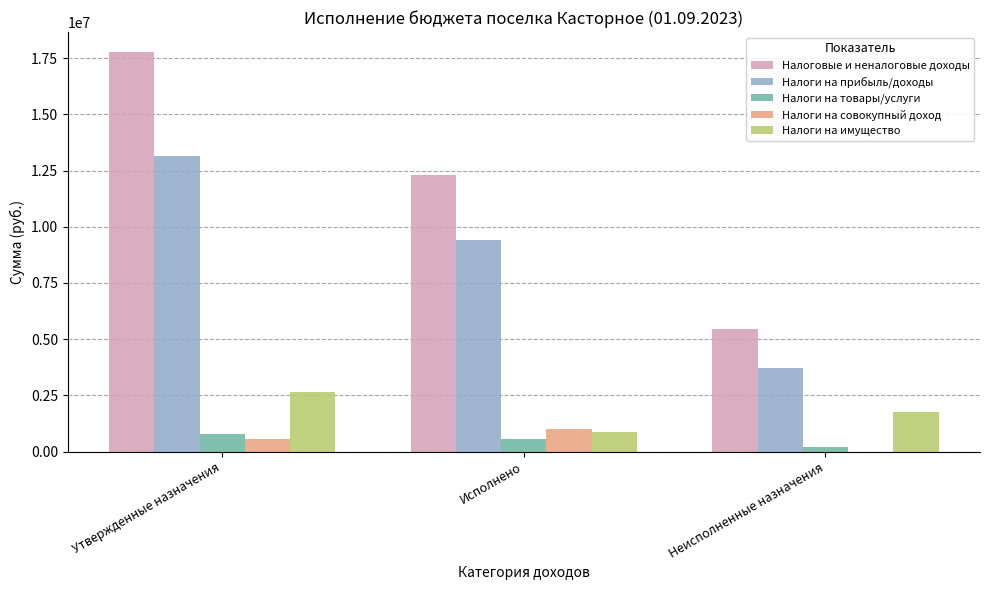

At which category is the sum across all series the highest?

Утвержденные назначения